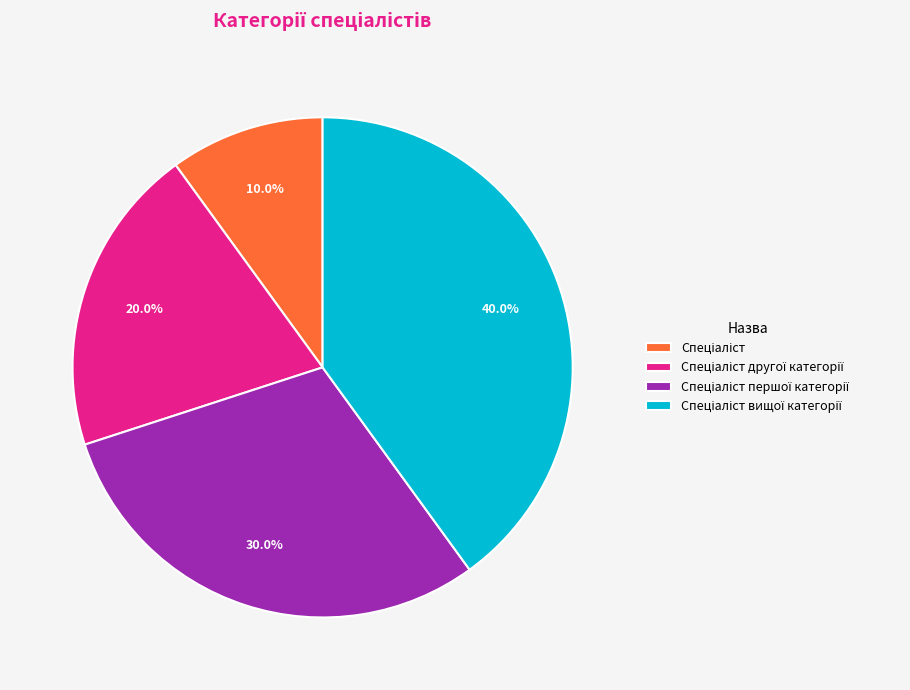

Count the number of slices in the pie.

4